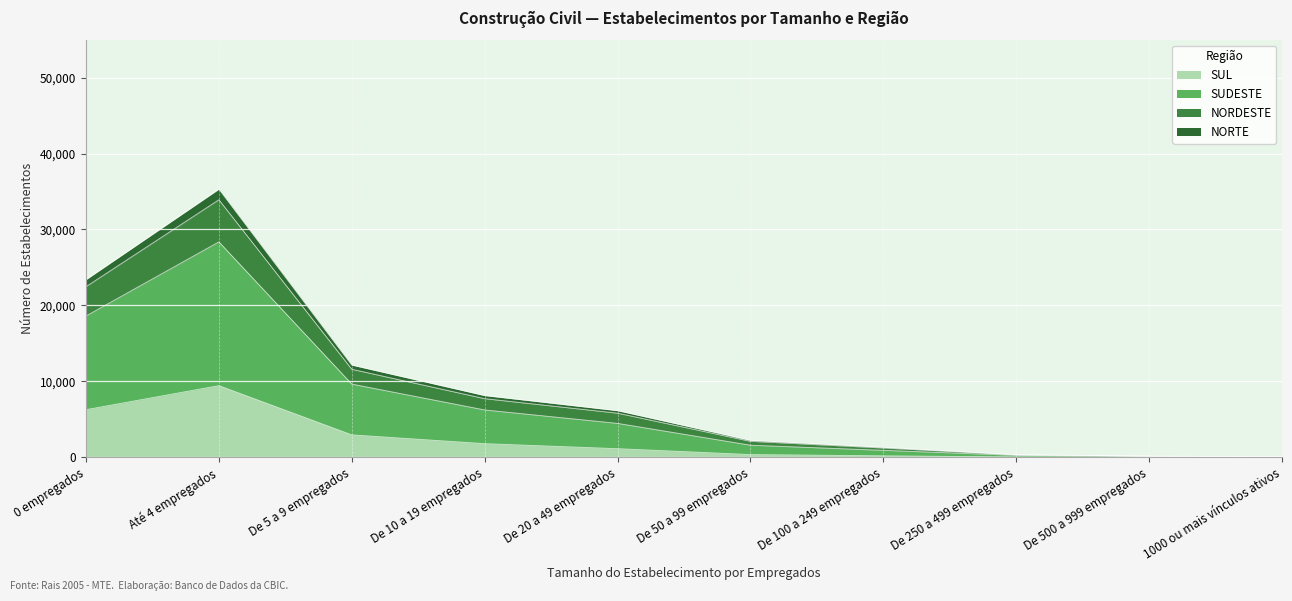

Does the chart display data point markers on the line(s)?

No